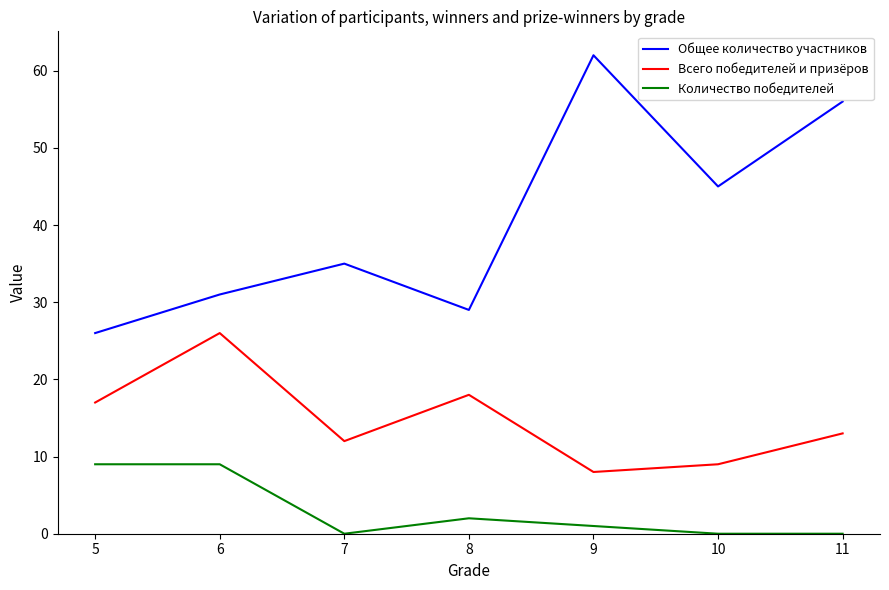

What is the difference between the maximum and minimum values in the Всего победителей и призёров series?

18